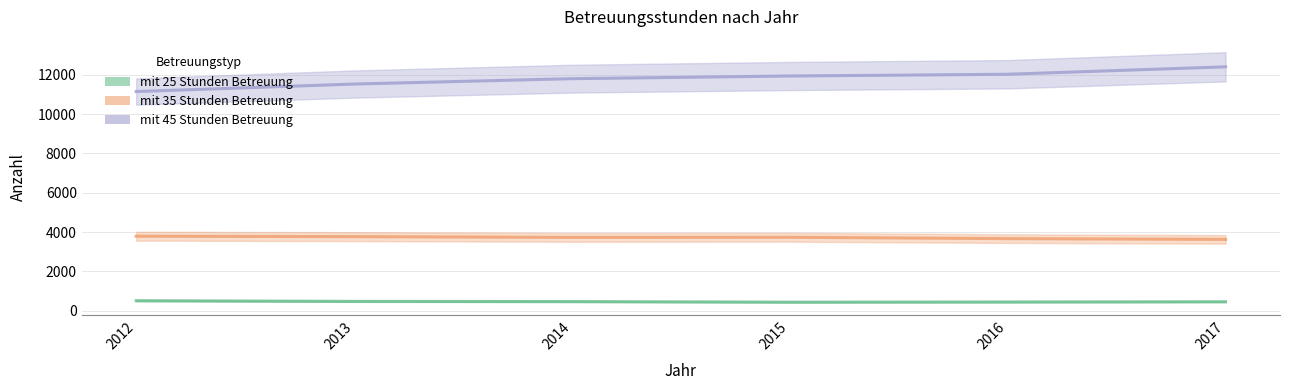

What is the sum of the mit 25 Stunden Betreuung values at 2016 and 2014?

913